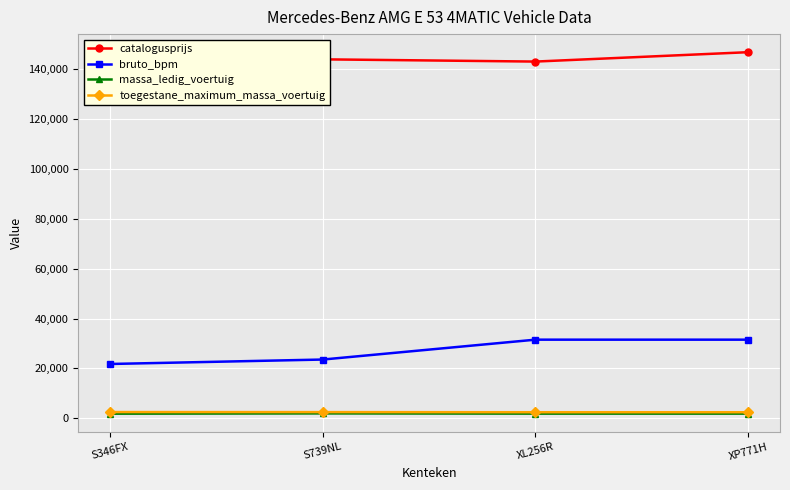

True or false: catalogusprijs has a value of 253946 at XP771H.

False